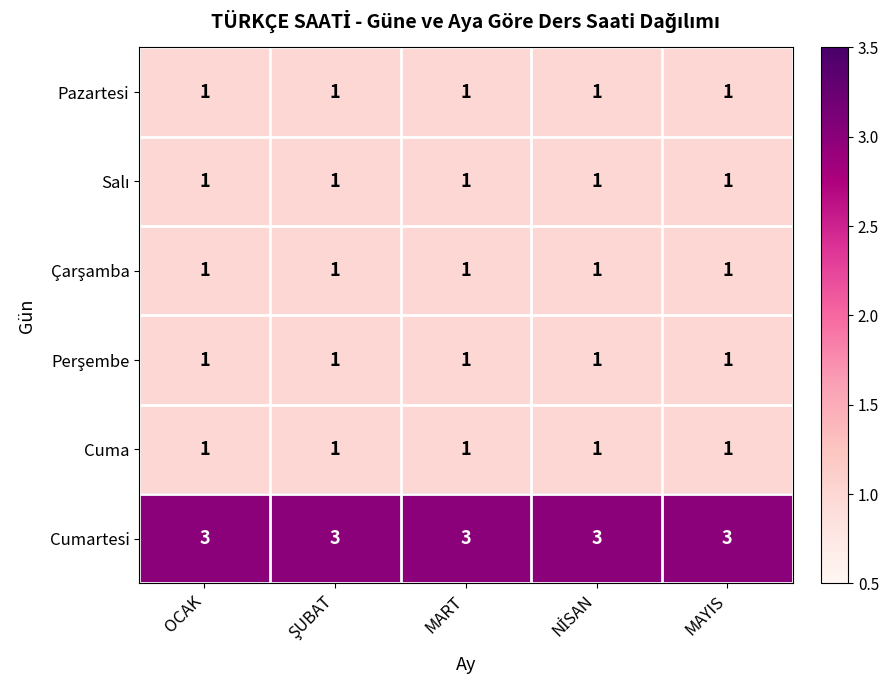

The Cumartesi series shows 1 at OCAK. True or false?

False